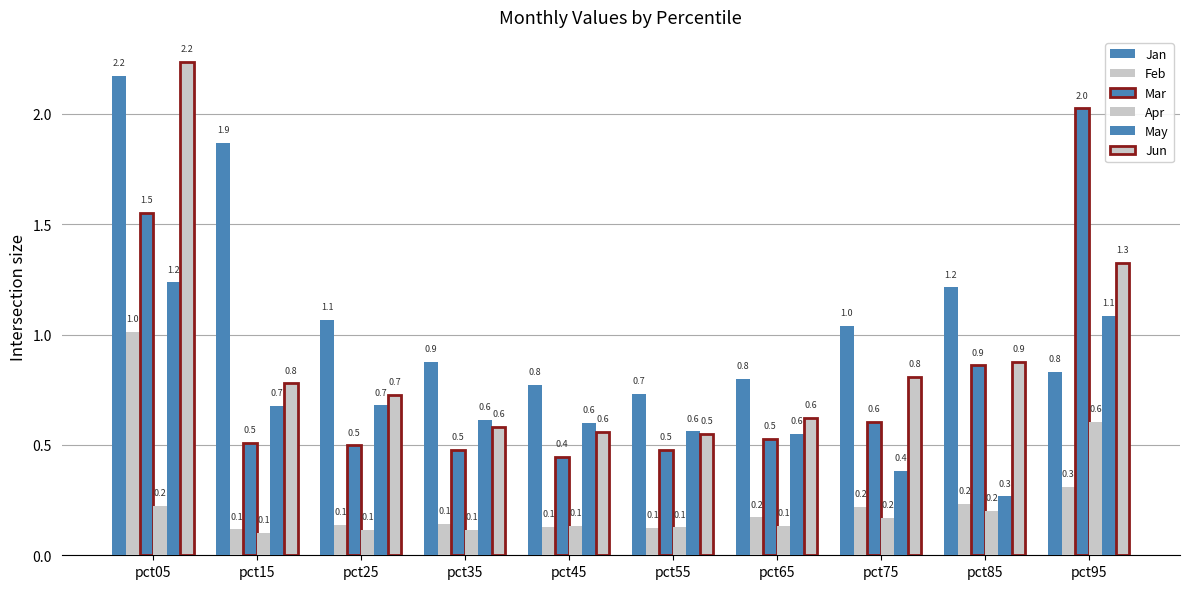

Between pct35 and pct45, which series saw the biggest shift?

Jan